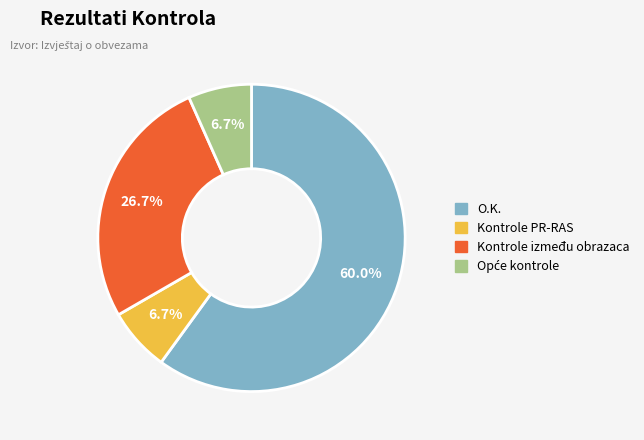

How much of the chart is everything except Kontrole PR-RAS?

93.3%